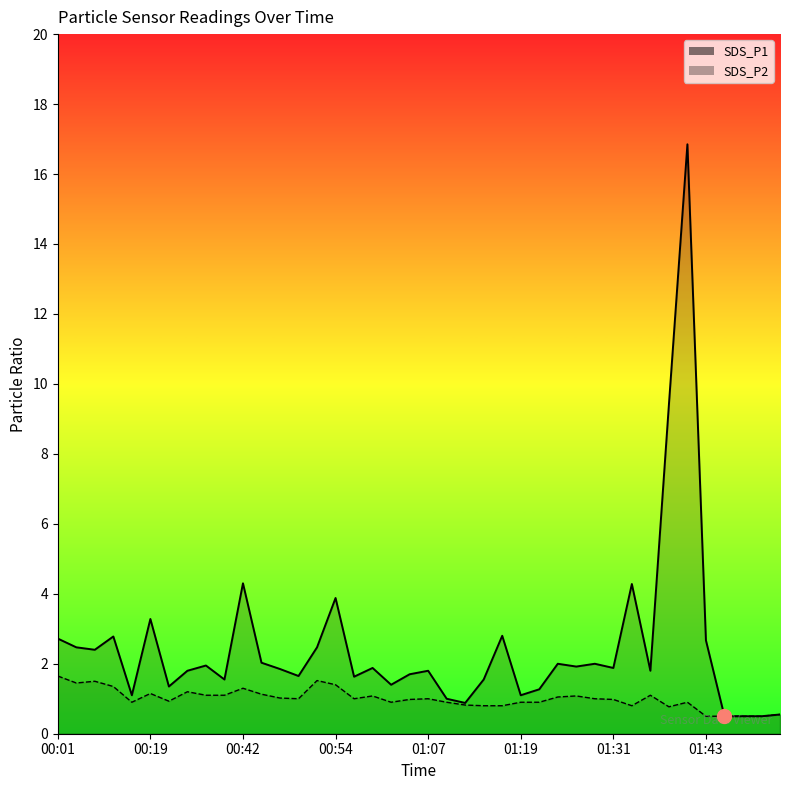

What is the highest value of the SDS_P1 series?

16.9